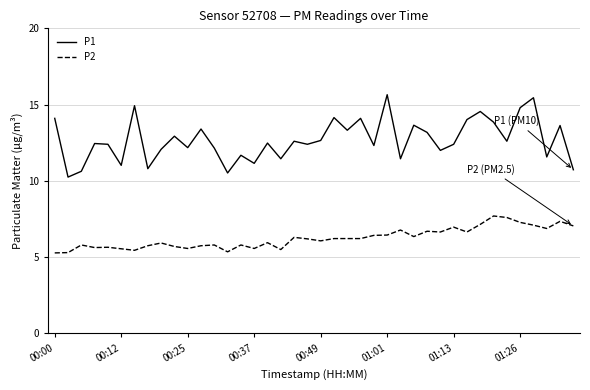

True or false: P2 and P1 cross at least once.

False